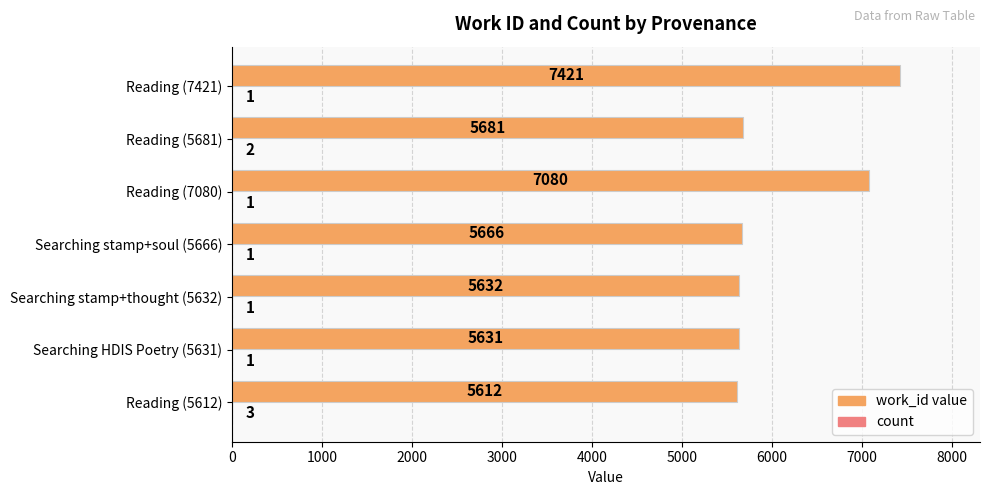

What is the sum of the work_id value values at Searching stamp+soul (5666) and Reading (5612)?

11278